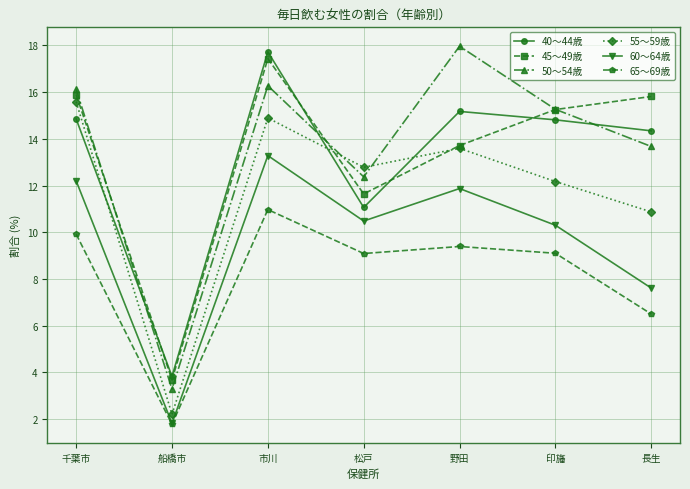

Rank the series at 長生 from lowest to highest value.

65～69歳, 60～64歳, 55～59歳, 50～54歳, 40～44歳, 45～49歳